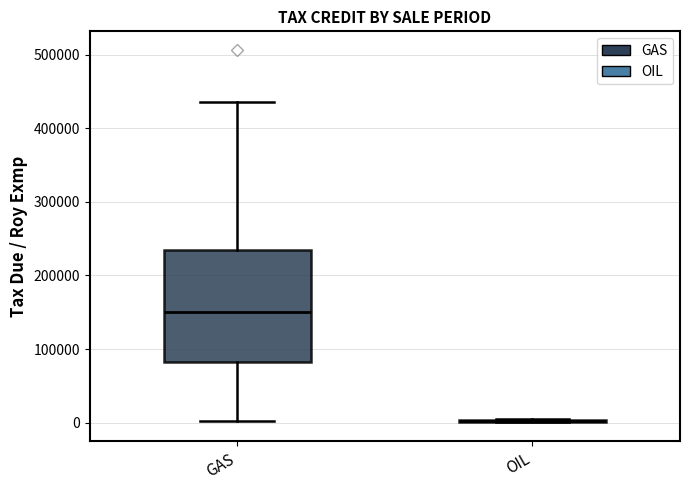

Reading left to right, read every box against the y-axis: the position of its median line, the range the box covers, and the ends of its whiskers. The values are not printed on the chart, so give them approximately, as read against the axis.

GAS: median 150000, box 80000 to 230000, whiskers 0 to 440000
OIL: box collapsed to a line at 0, whiskers 0 to 10000